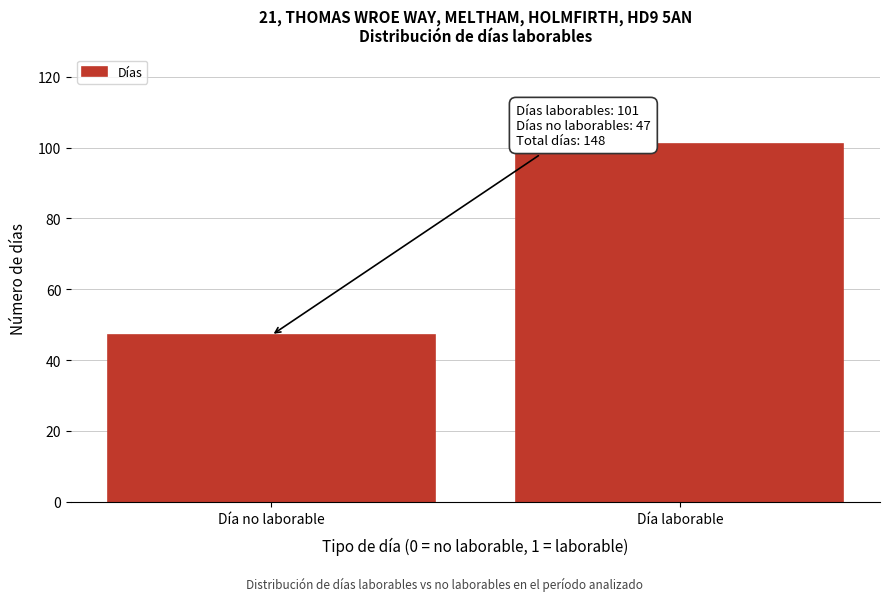

Reading right to left, extract all data points from this chart.

101	47